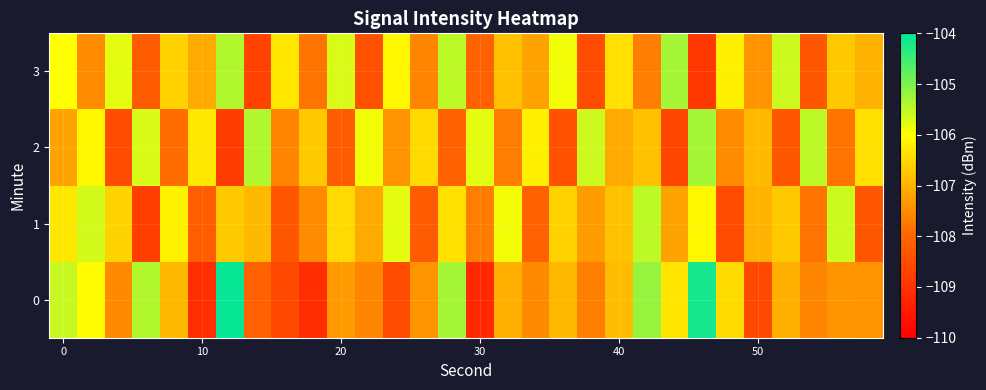

What is the greatest value displayed?

-104.1